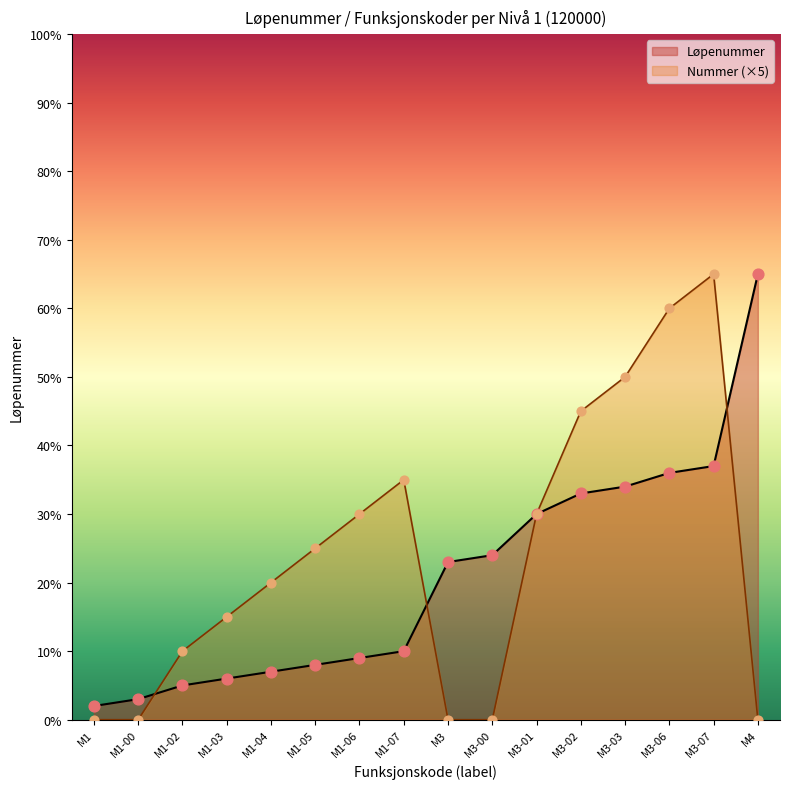

At how many categories does at least one series exceed 8?

14